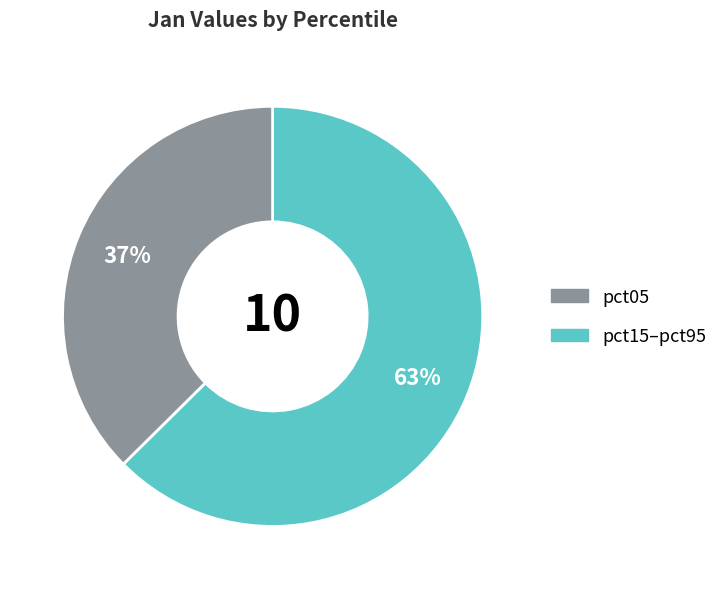

To the nearest percent, what is the average slice percentage?

50%